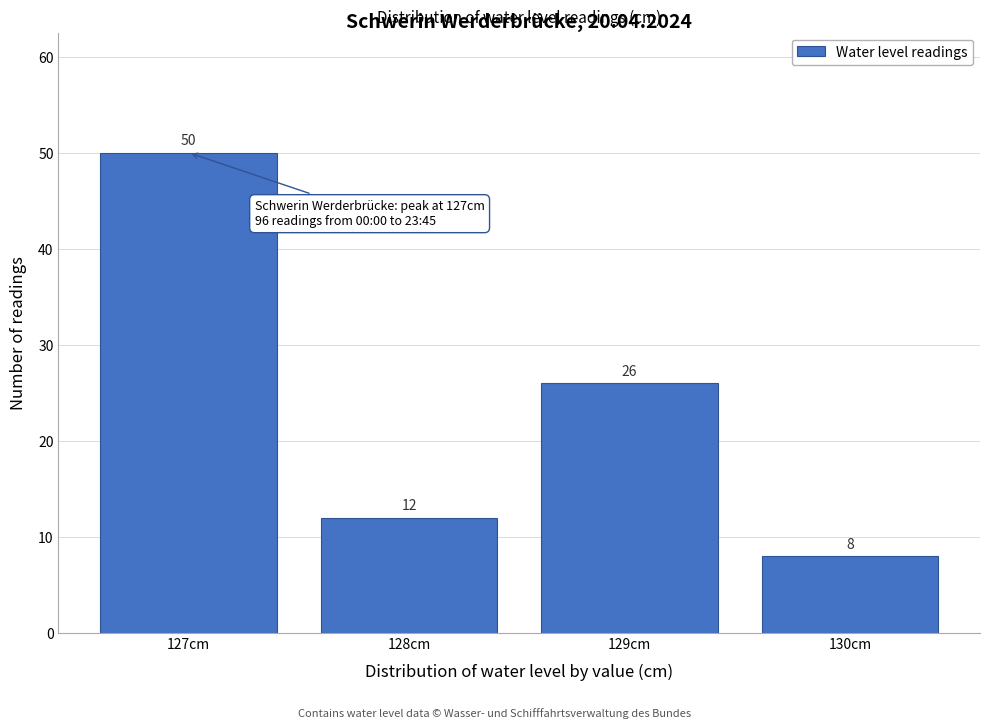

Reading left to right, extract all data points from this chart.

50	12	26	8